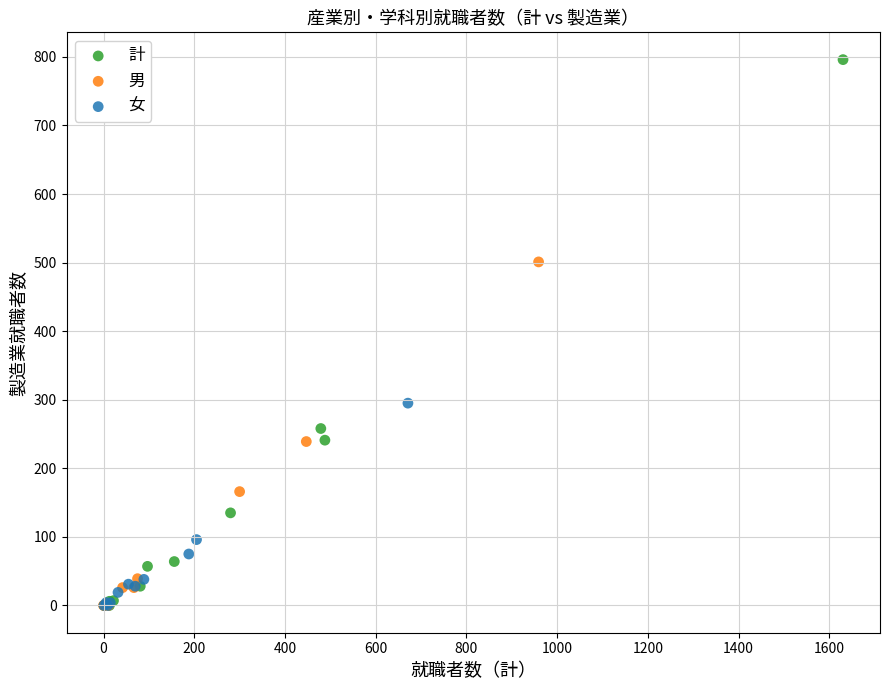

Which series contains the highest Y value?

計